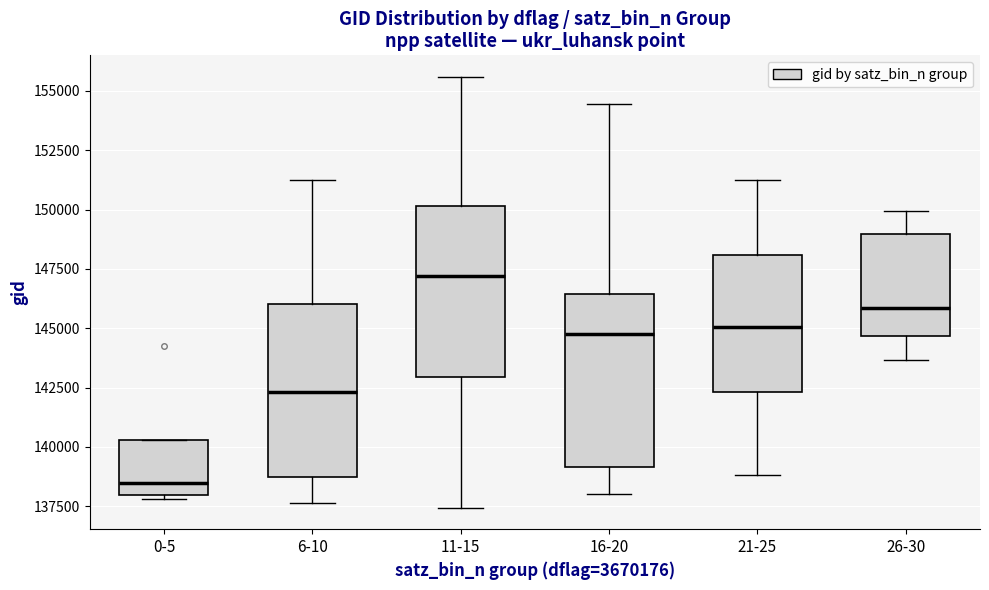

Which box's median line is the highest?

11-15